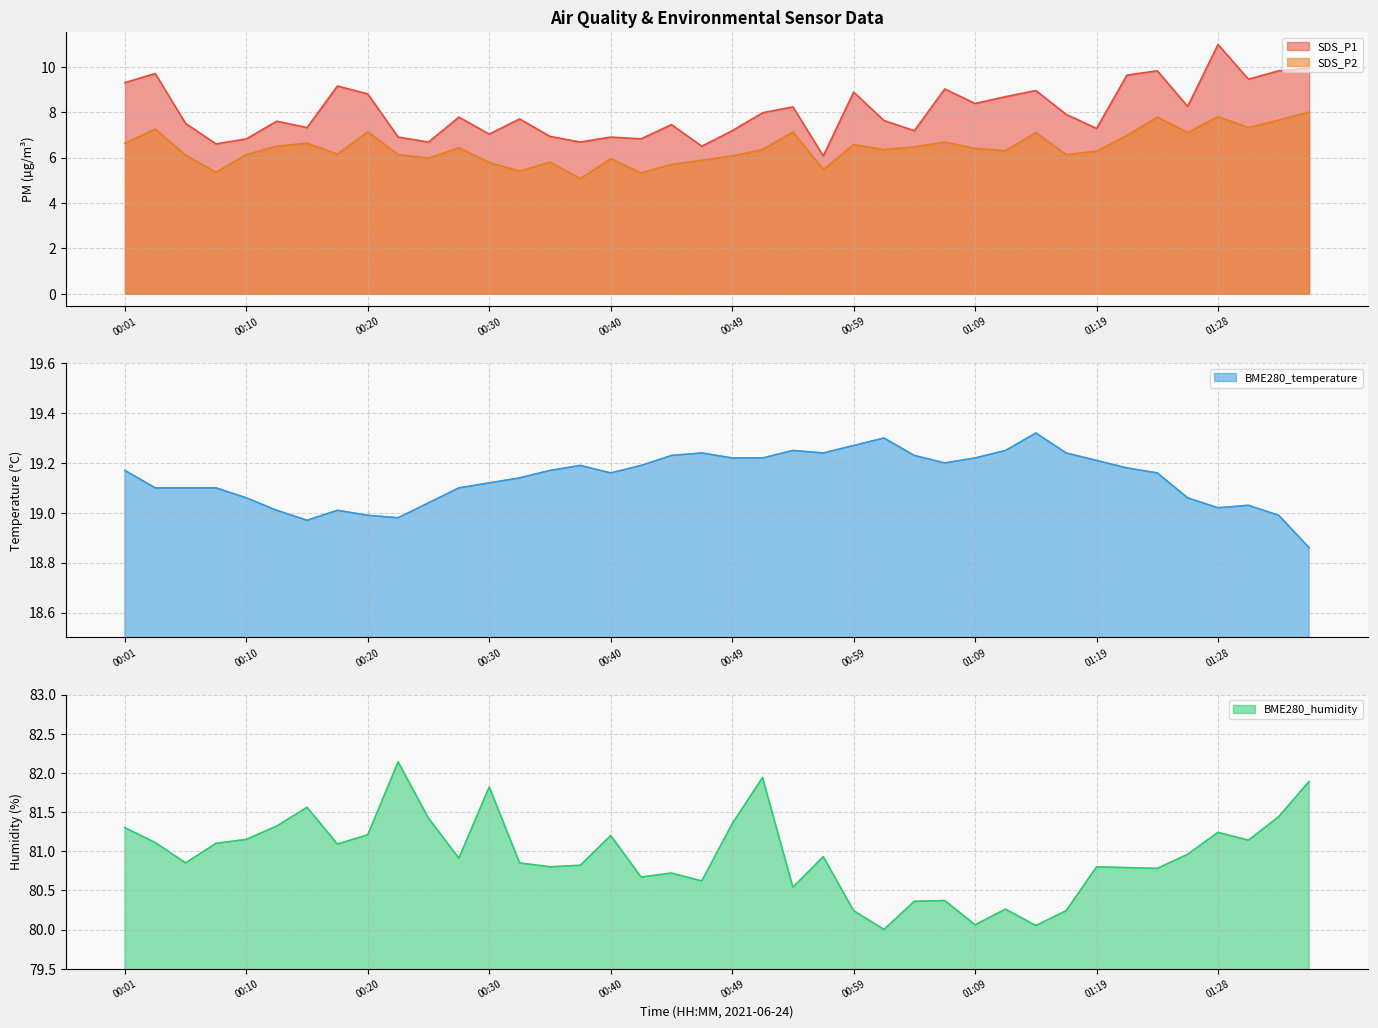

Where is the first local maximum for SDS_P2?

00:03